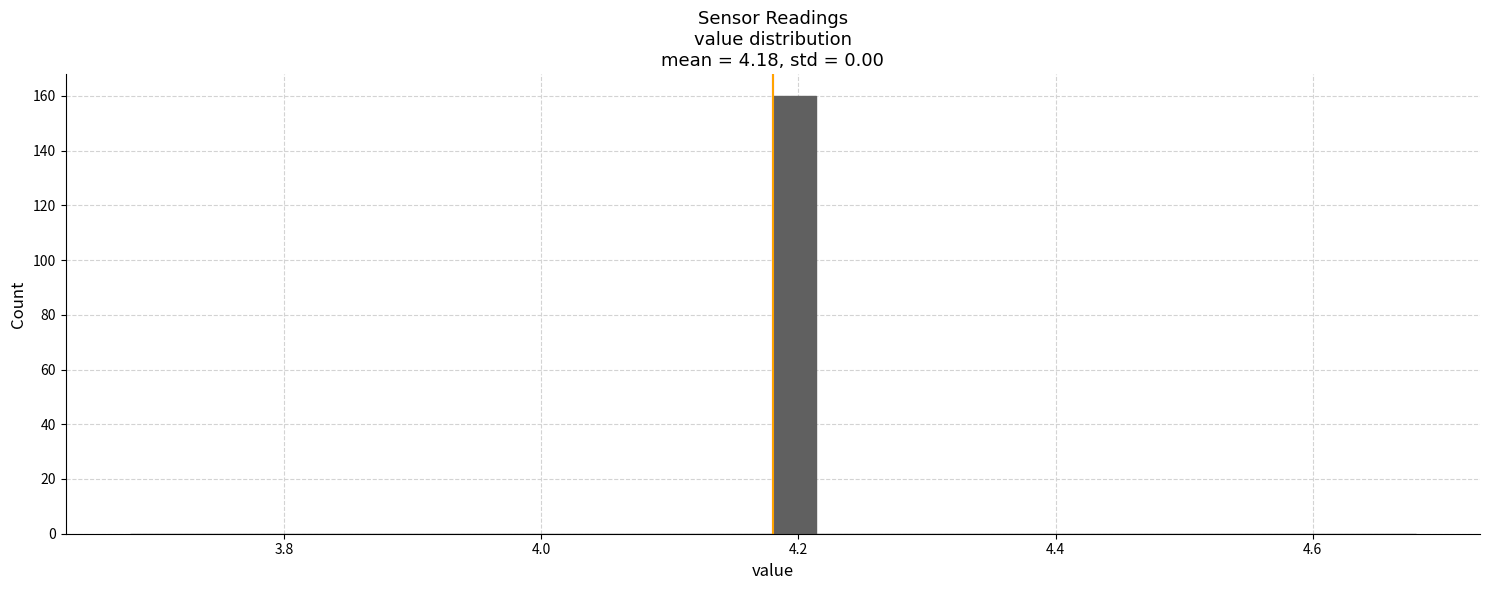

Around what value on the x-axis is the tallest bar? Give the approximate position of its centre, as read against the axis.

4.20